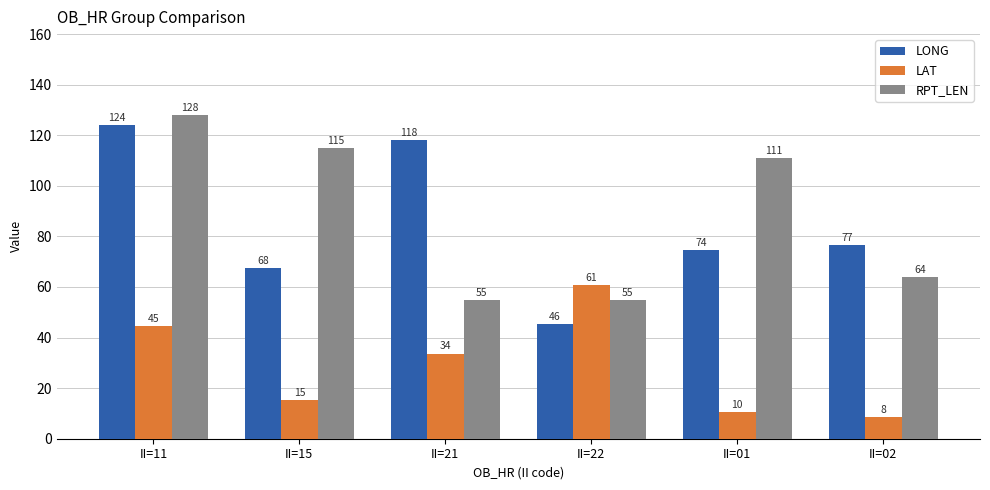

At which category is the sum across all series the highest?

II=11